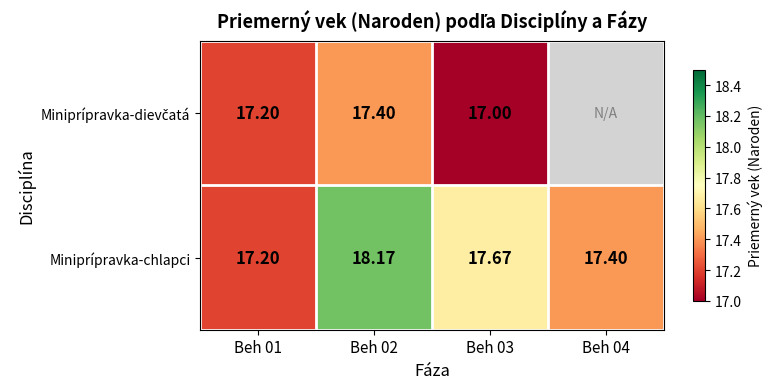

How many categories are shown in the chart?

4